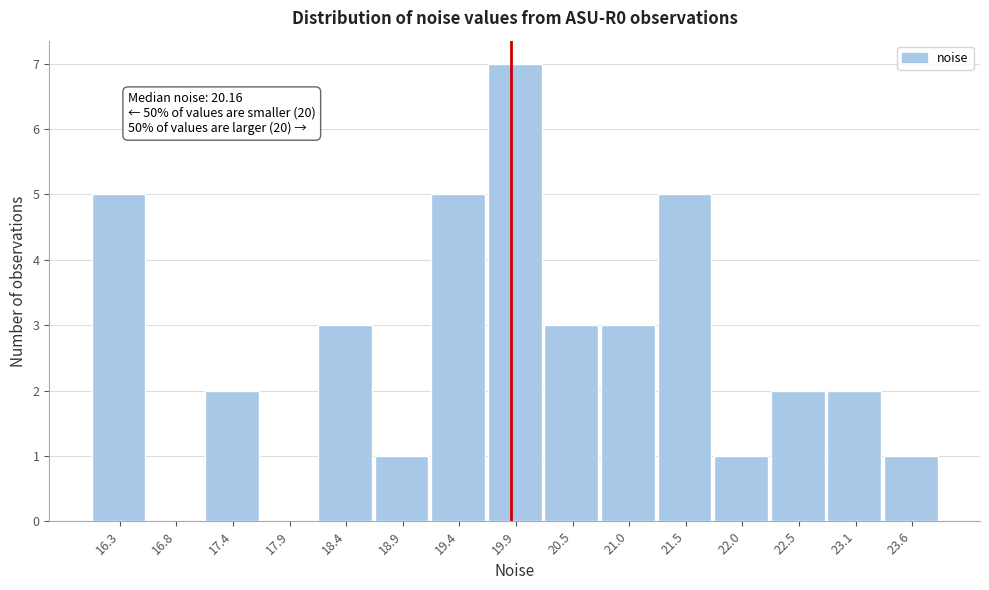

Reading left to right, list all the values displayed in this chart.

16.3=5	16.8=0	17.4=2	17.9=0	18.4=3	18.9=1	19.4=5	19.9=7	20.5=3	21.0=3	21.5=5	22.0=1	22.5=2	23.1=2	23.6=1